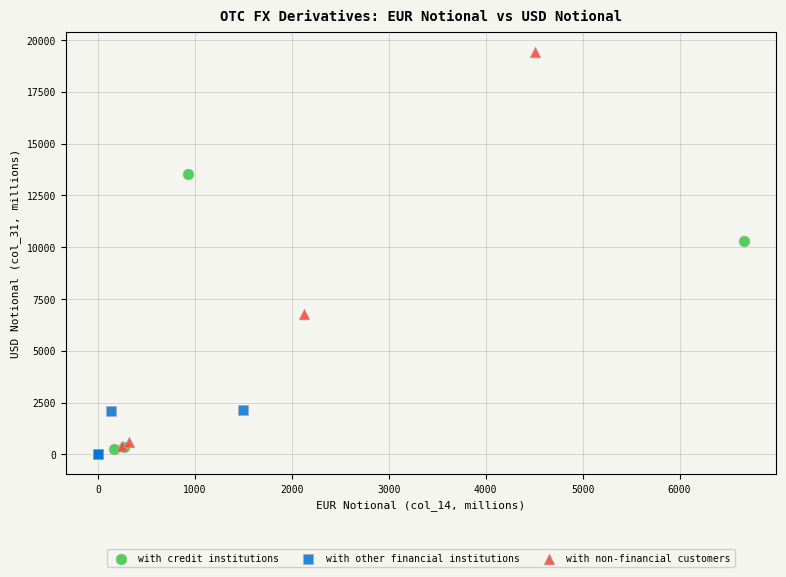

Which series has the widest spread of Y values?

with non-financial customers